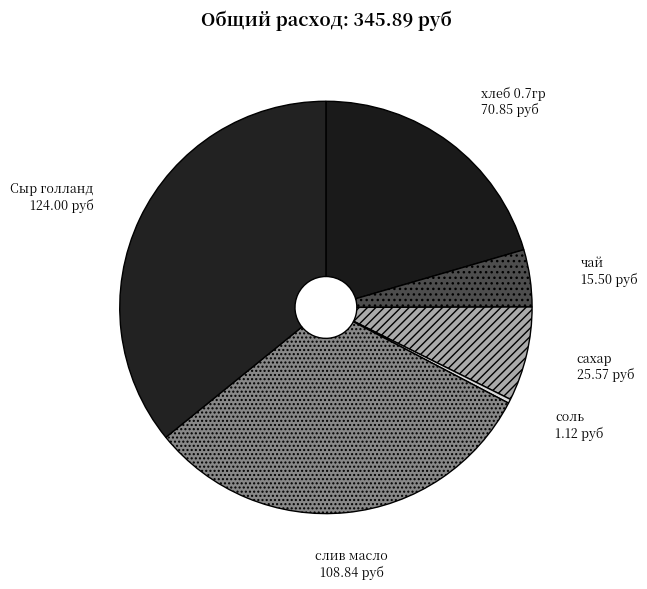

Which has a higher value, соль or Сыр голланд?

Сыр голланд